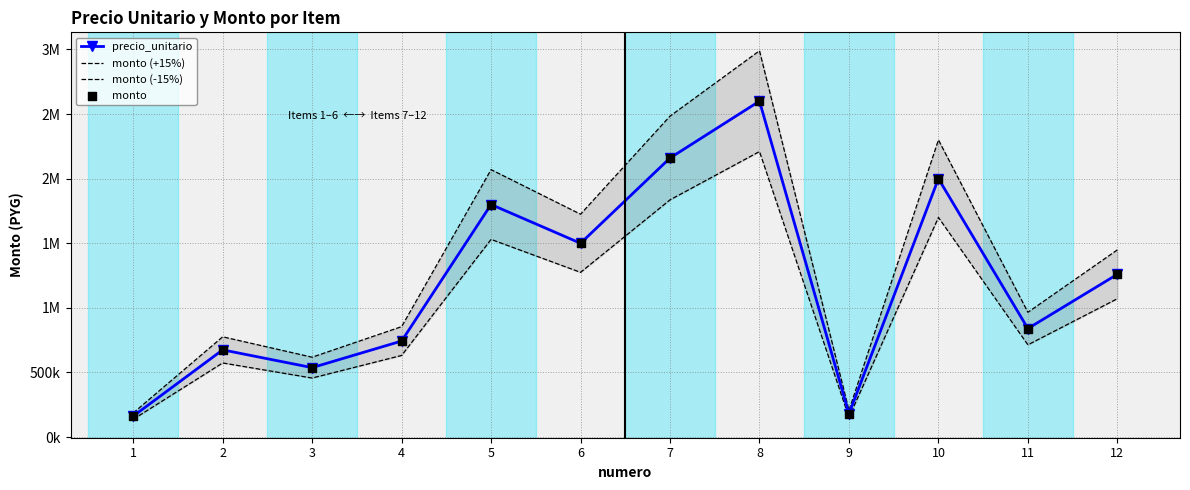

Which series has the largest Y range (max minus min)?

monto (+15%)